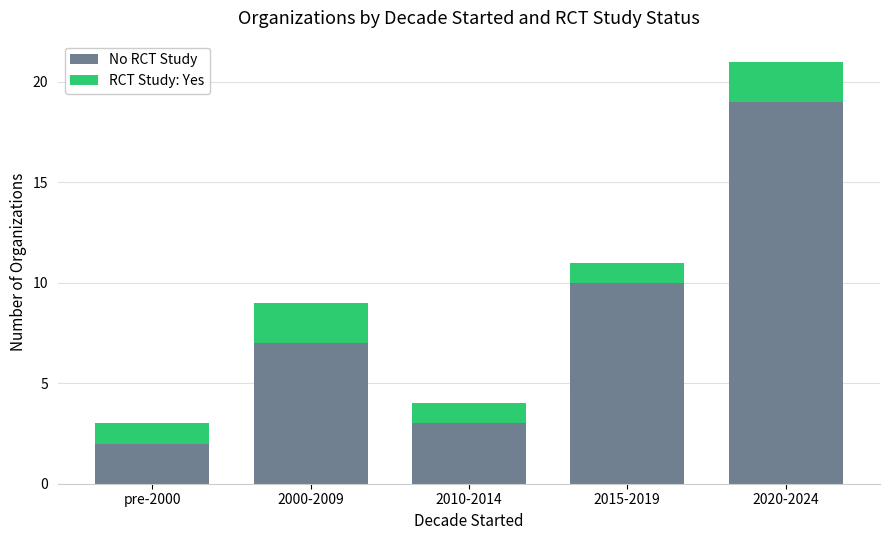

Count the number of data series in this chart.

2